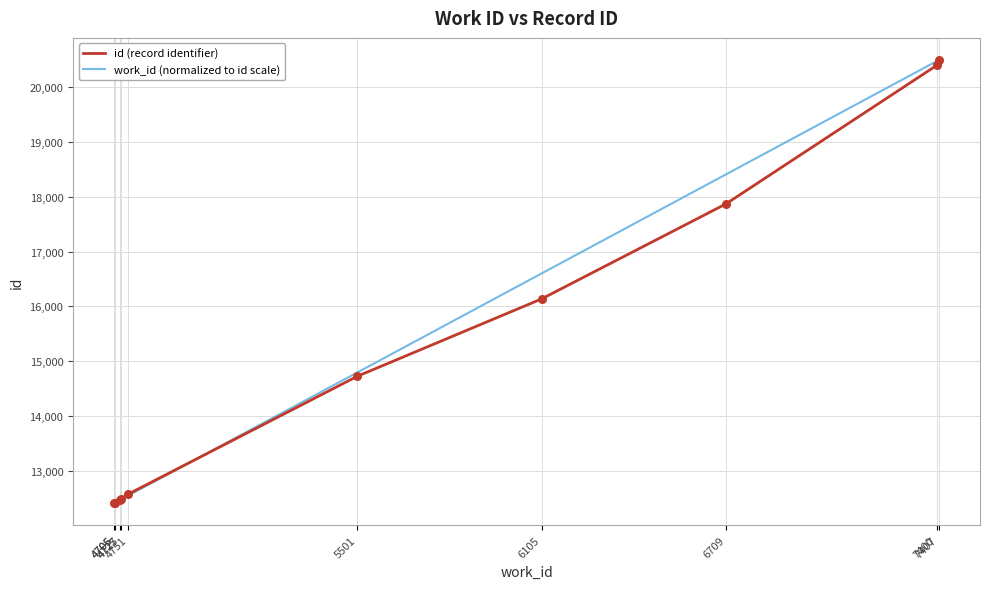

Which series has the largest total across all categories?

work_id (normalized to id scale)